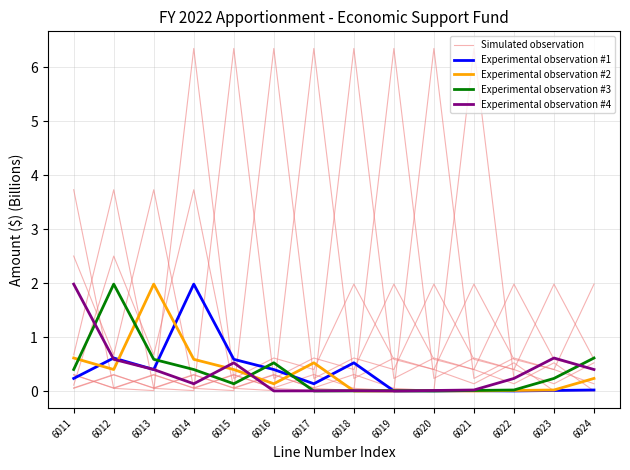

Which category has the lowest value in the Experimental observation #3 series?

6020